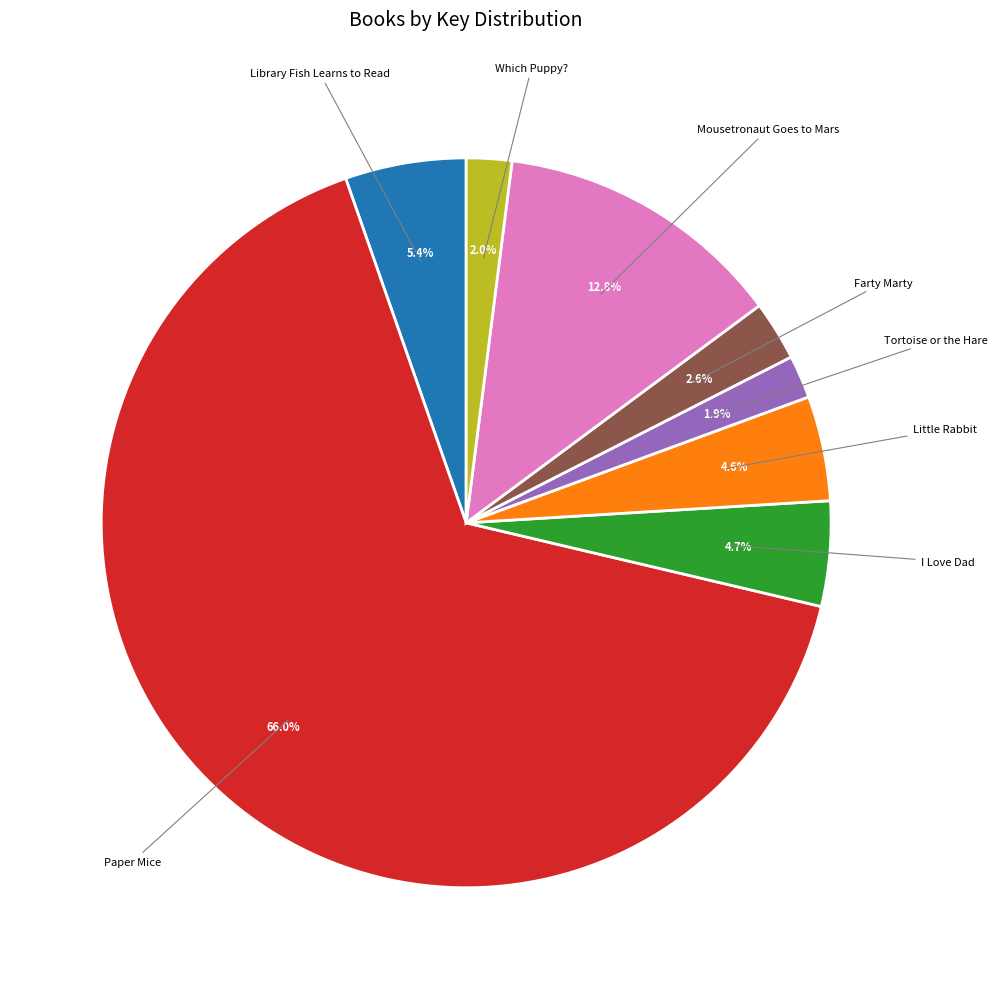

Is the sum of Library Fish Learns to Read and Which Puppy? greater than half?

No